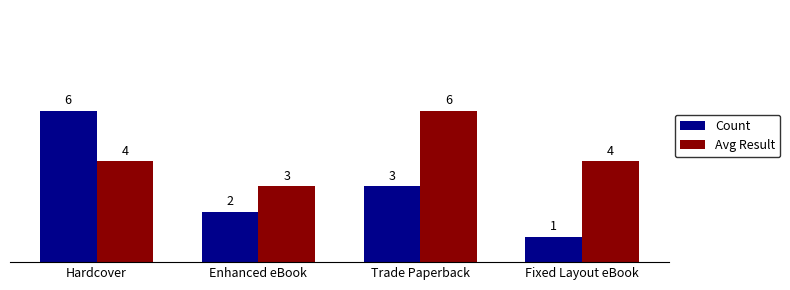

At which label does Count first exceed 3?

Hardcover